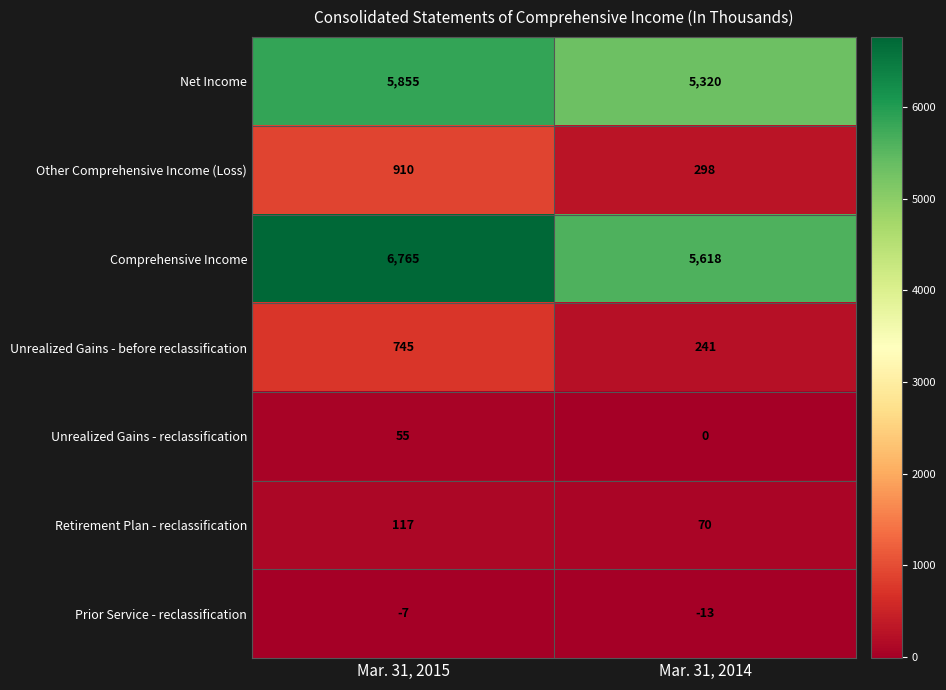

What is the average value of the Net Income series?

5588